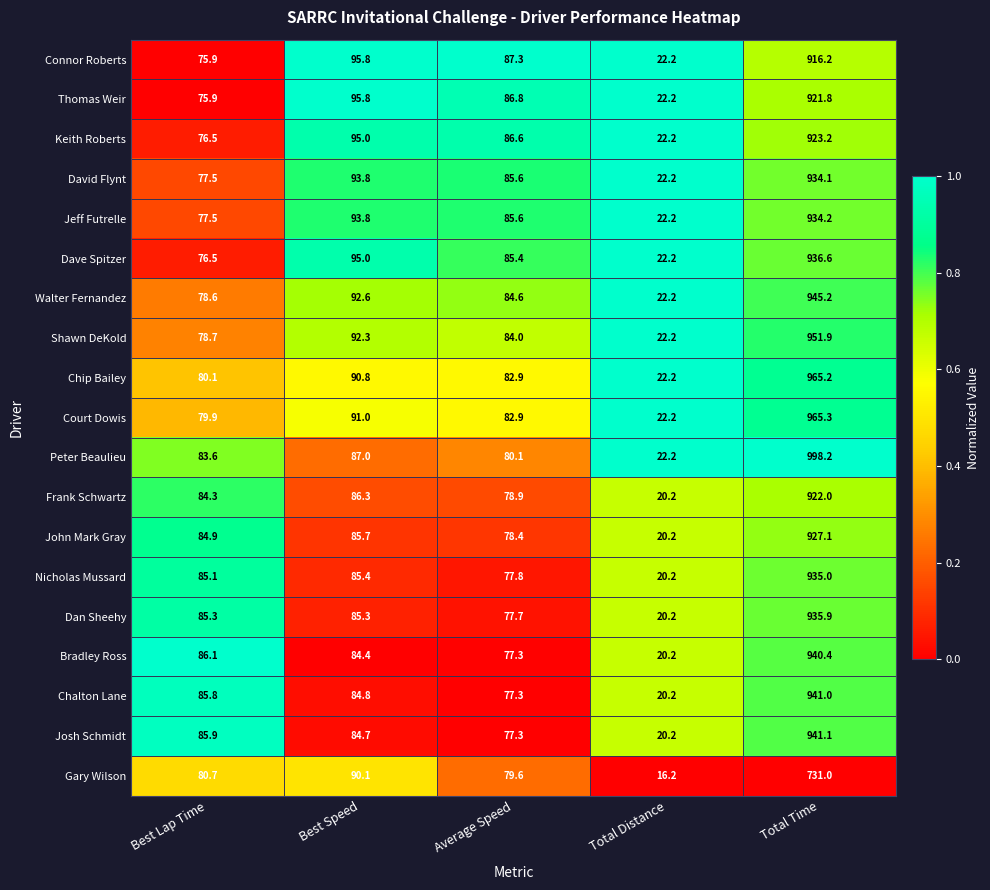

The value of Court Dowis at Best Lap Time is 128.2. True or false?

False